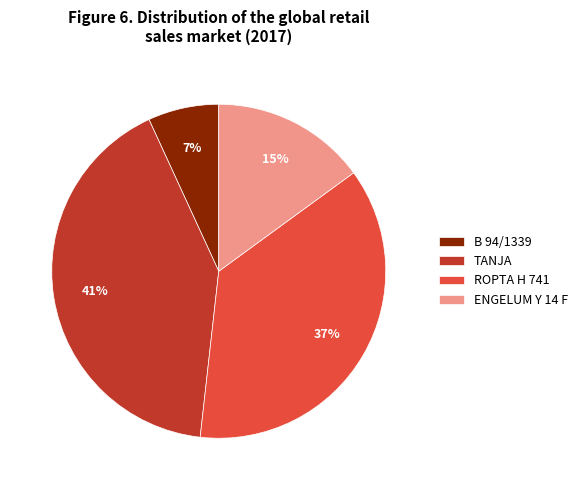

What is the ratio of the value at B 94/1339 to the value at ROPTA H 741?

0.2